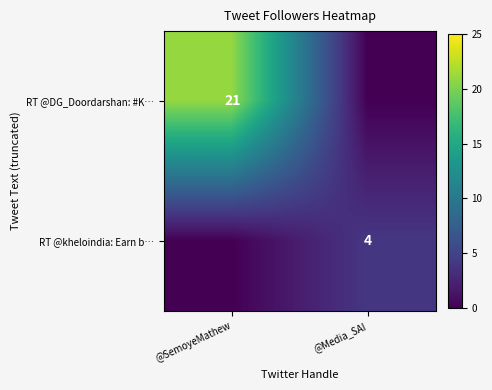

At which category is the sum across all series the highest?

@SemoyeMathew